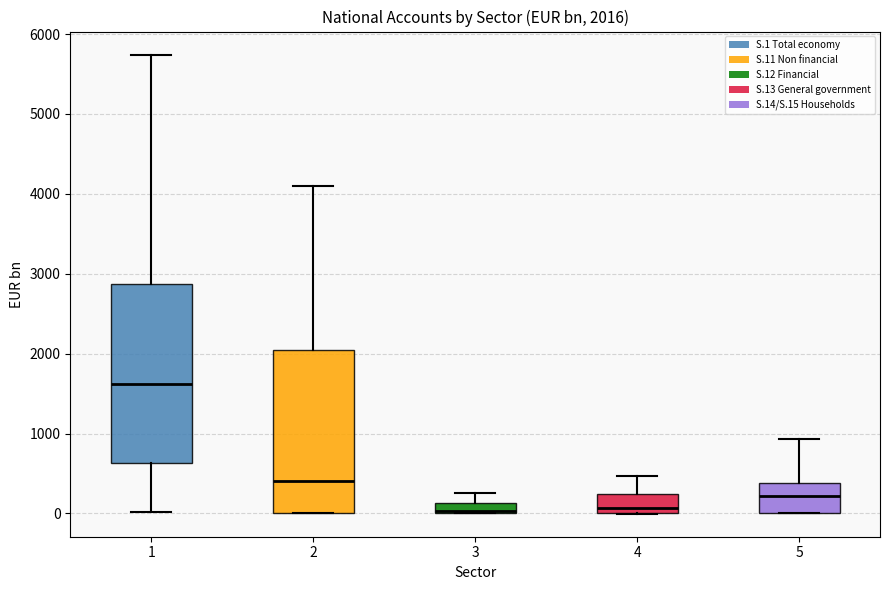

Which box is the tallest, from its lower edge to its upper edge?

1